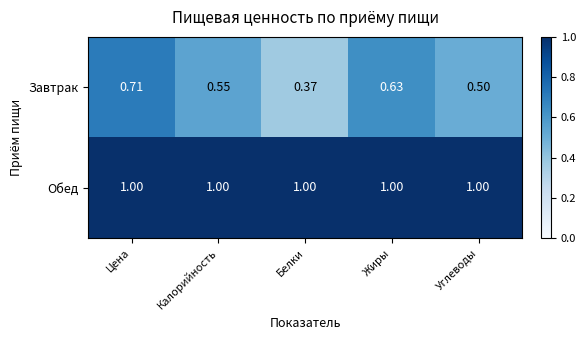

At Белки, list the series in order from largest to smallest.

Обед, Завтрак